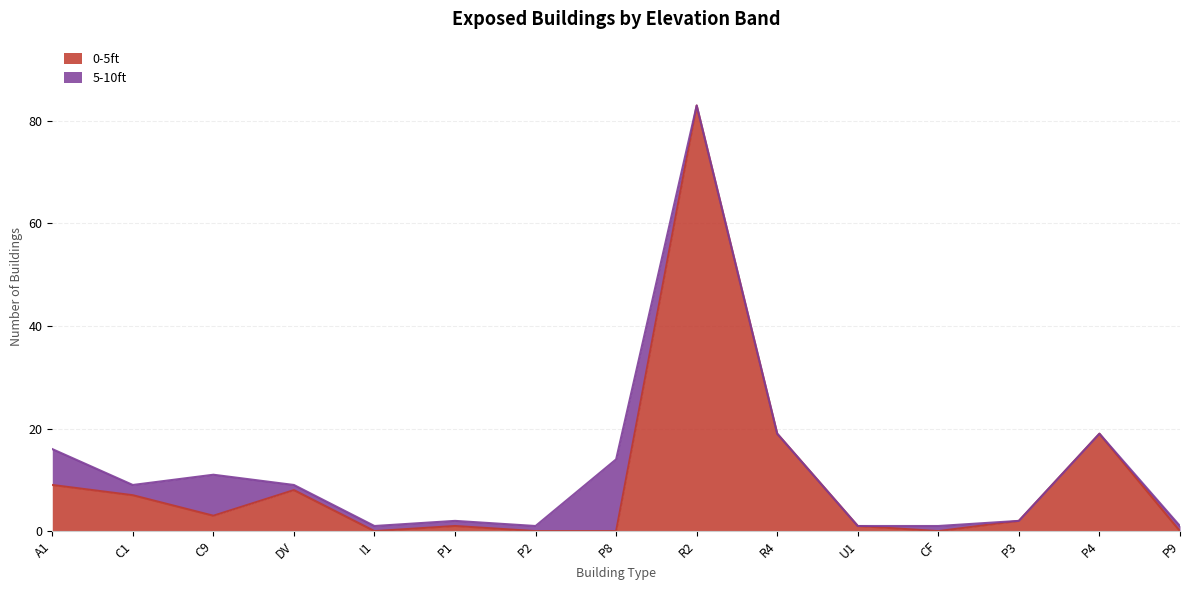

List the series in order of their overall mean, highest first.

0-5ft, 5-10ft